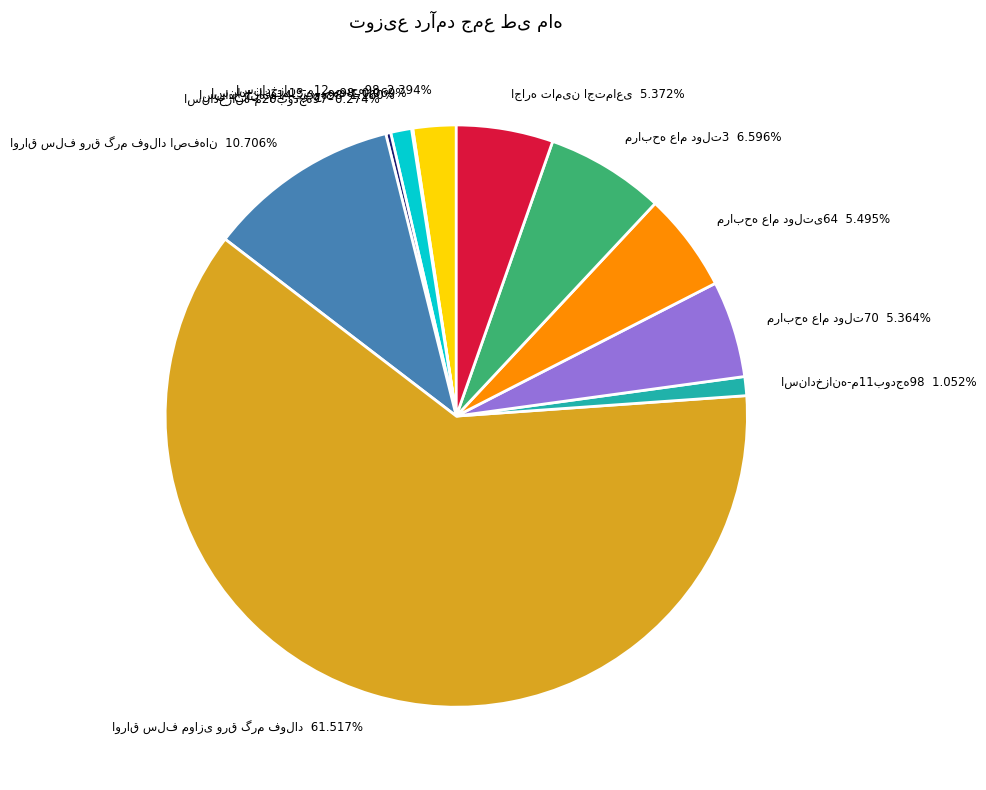

Is there a majority slice in this chart?

Yes